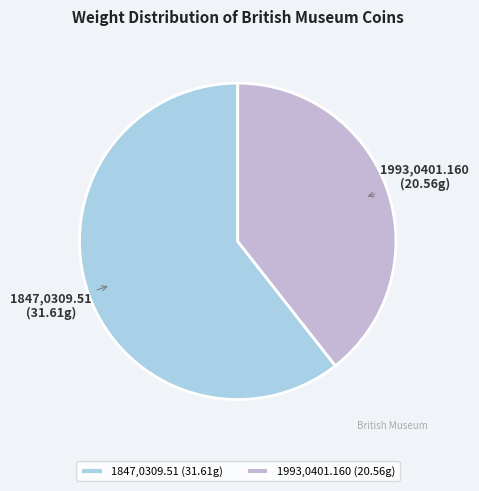

Is 1993,0401.160 the majority of the pie?

No